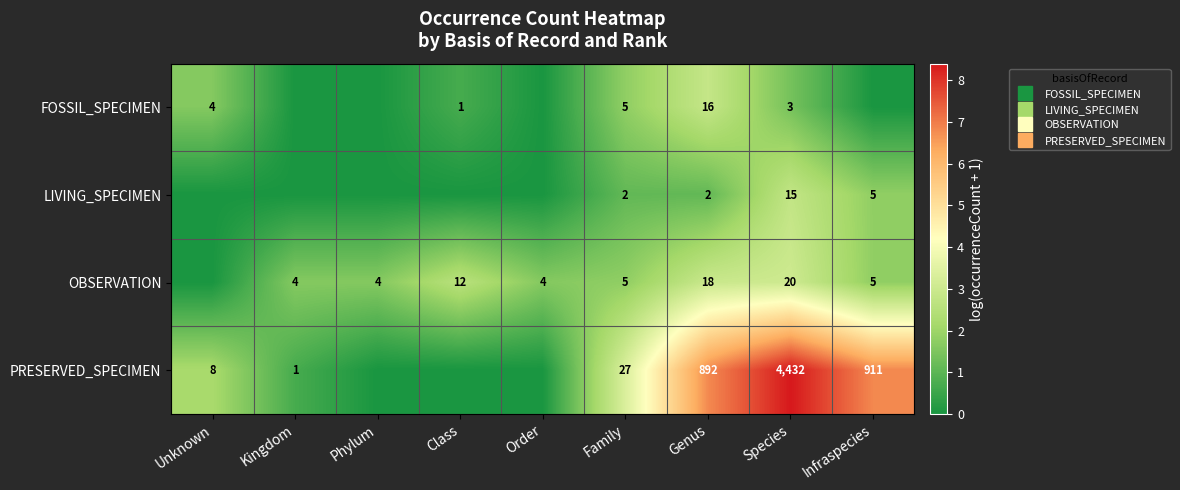

What is the maximum value shown in the chart?

8.4